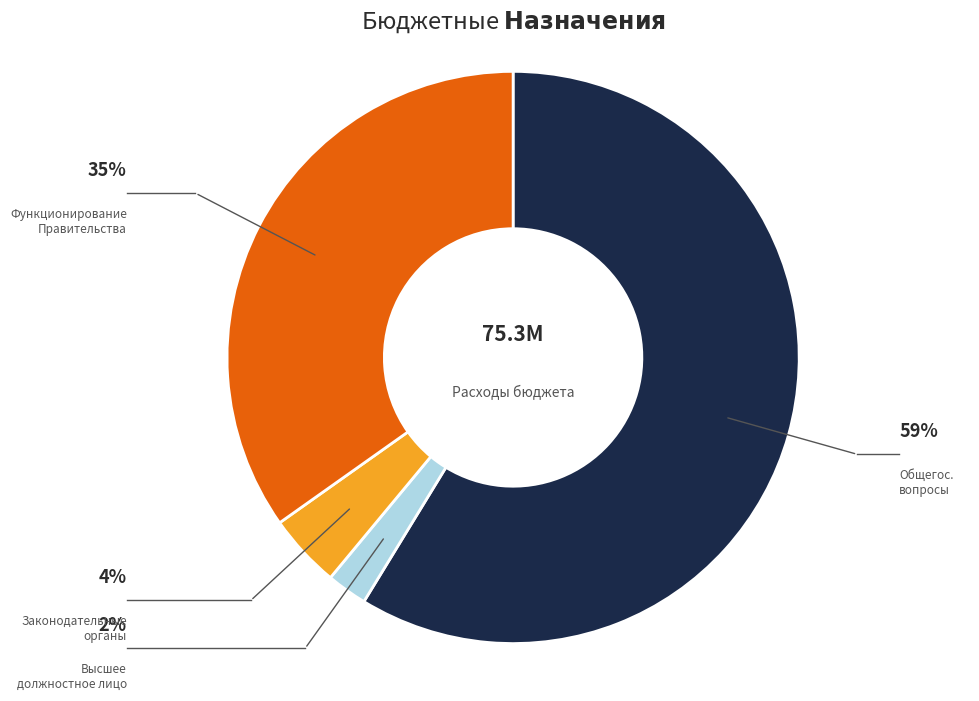

Does any single category account for the majority?

Yes